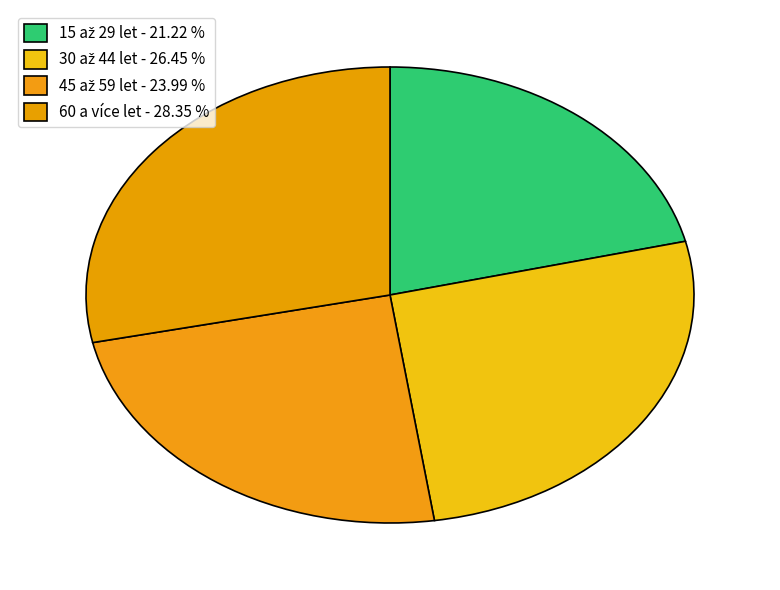

How many slices are in this pie chart?

4